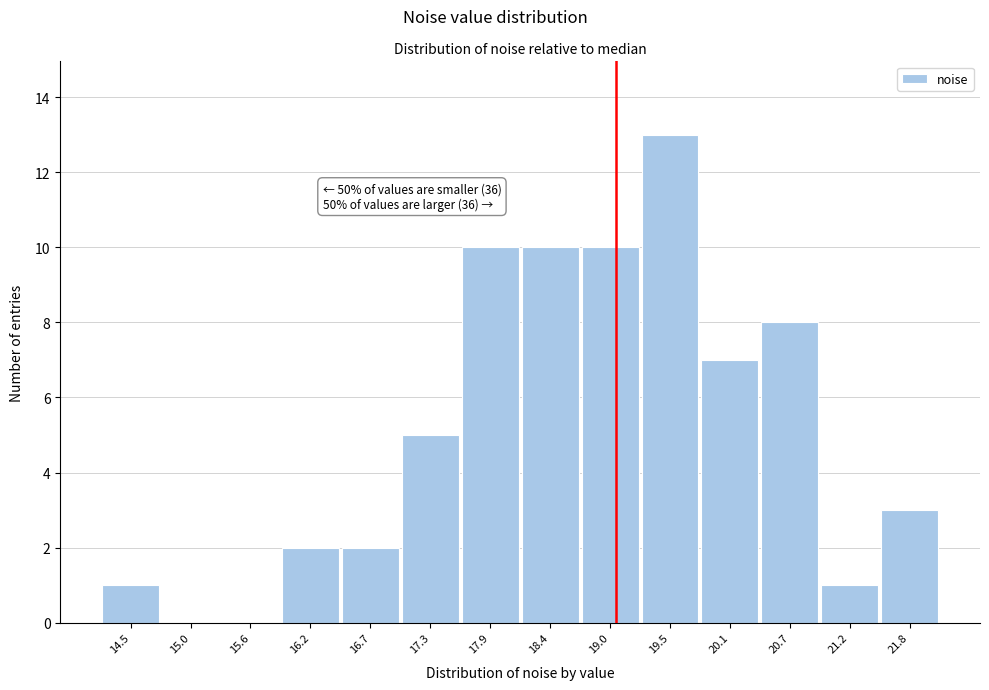

Over which range of the x-axis is the bar tallest?

19.3 to 19.8